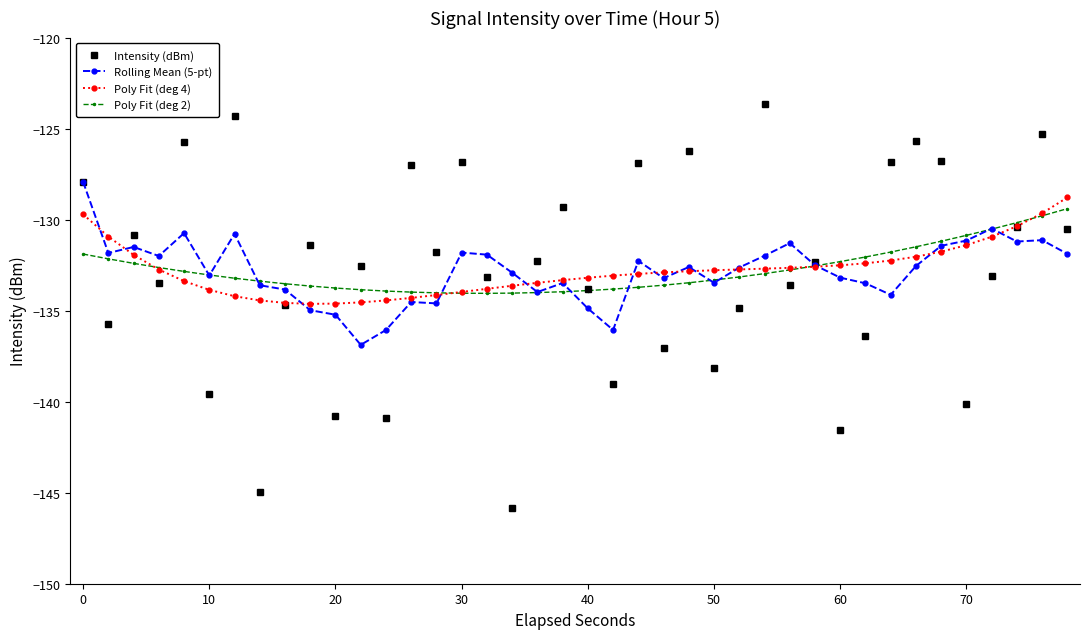

Which series has the widest spread of values?

Intensity (dBm)